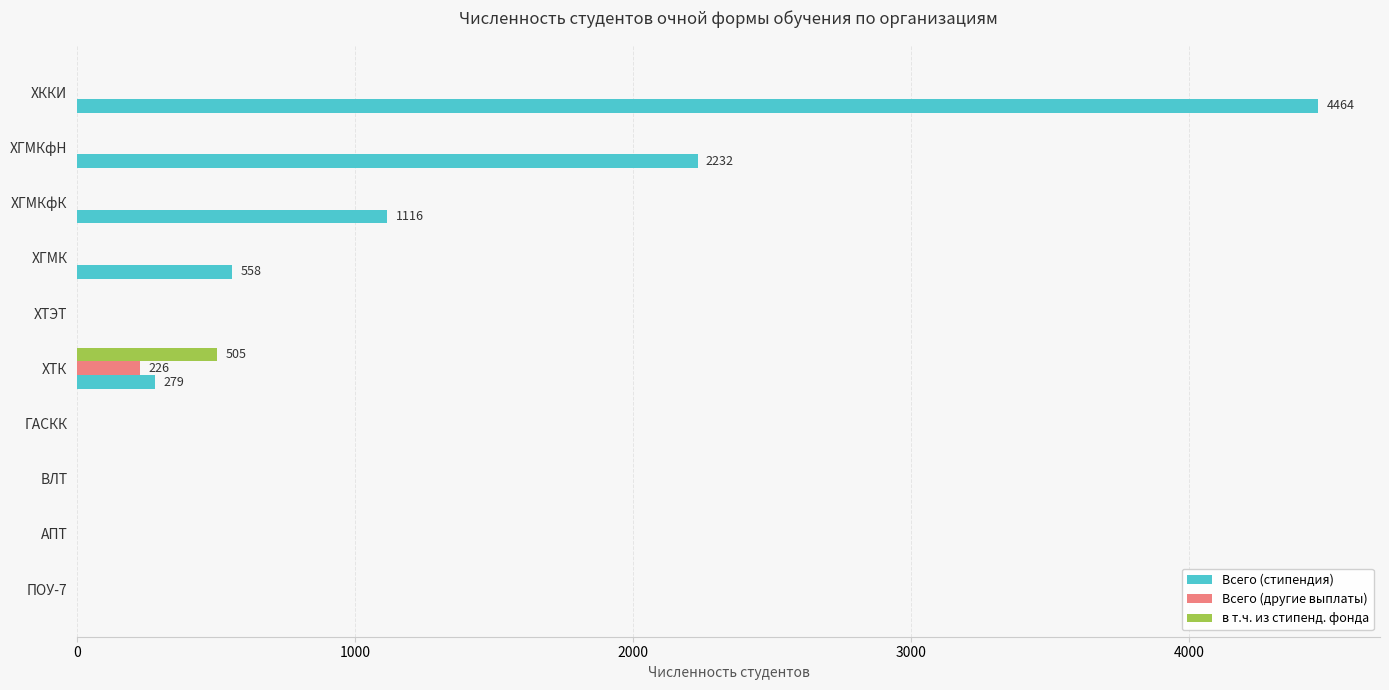

Is it true that в т.ч. из стипенд. фонда equals -217 at ХТЭТ?

False